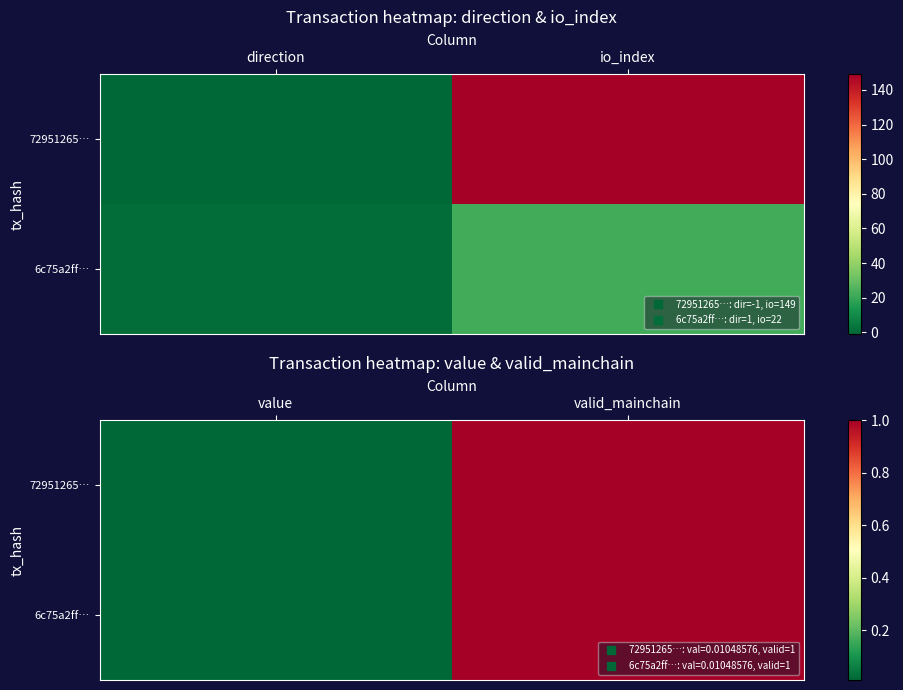

How many distinct data groups are displayed?

2